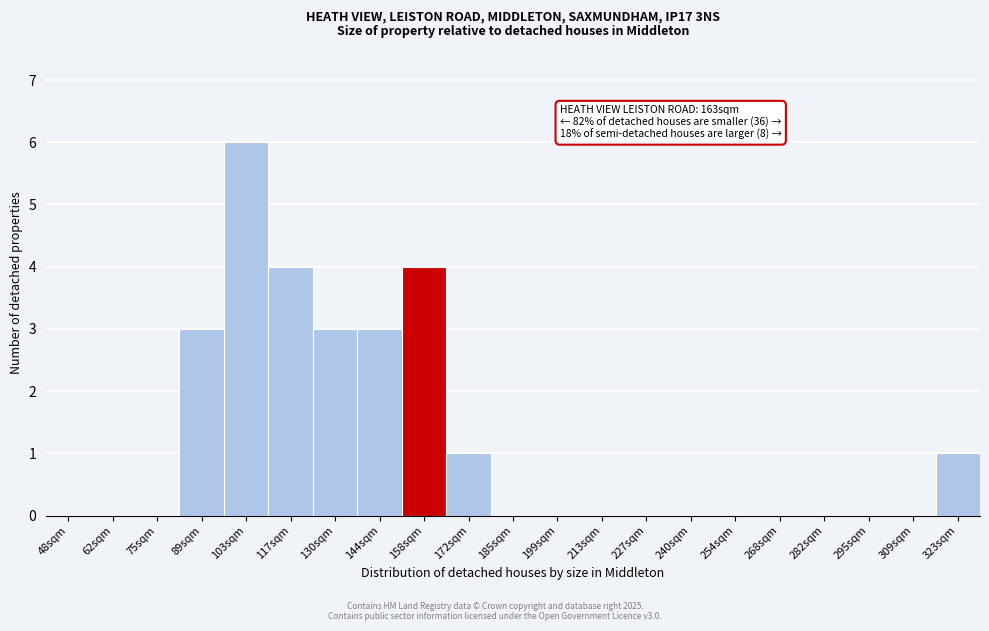

Reading right to left, extract all data points from this chart.

323sqm=1	309sqm=0	295sqm=0	282sqm=0	268sqm=0	254sqm=0	240sqm=0	227sqm=0	213sqm=0	199sqm=0	185sqm=0	172sqm=1	158sqm=4	144sqm=3	130sqm=3	117sqm=4	103sqm=6	89sqm=3	75sqm=0	62sqm=0	48sqm=0